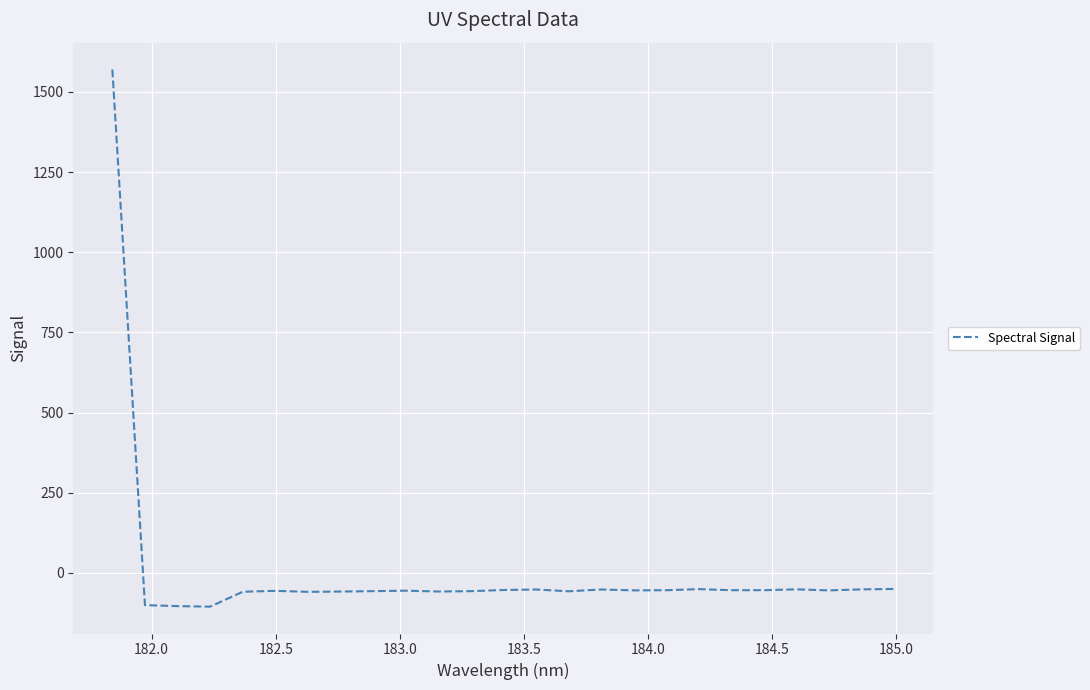

What is the sum of all values?

102.4